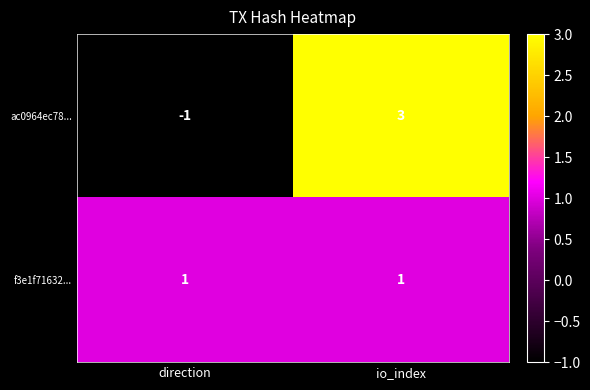

What is the total value across all series at io_index?

4